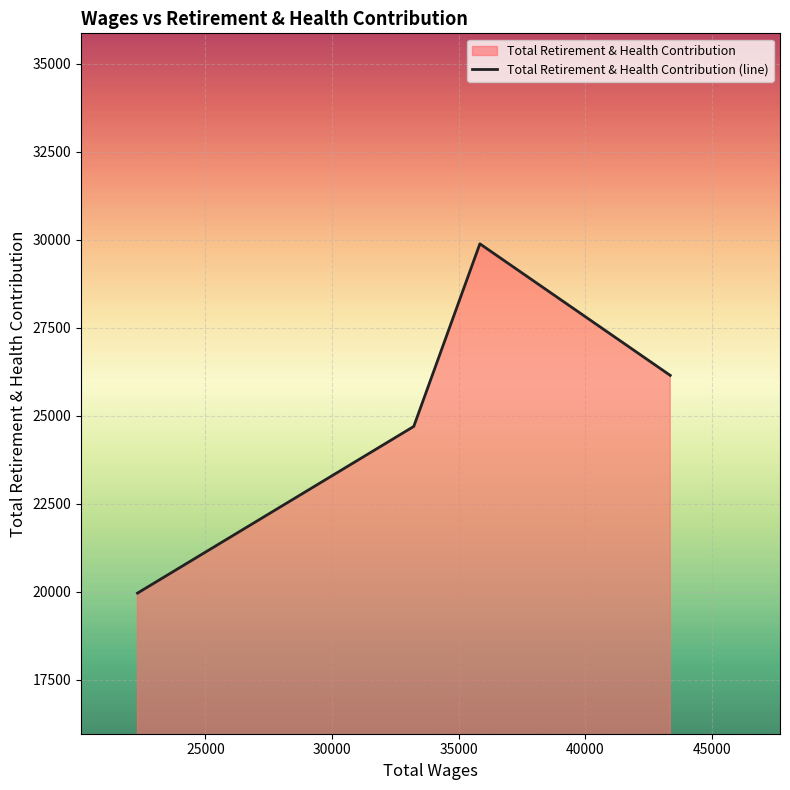

What is the average value?

25176